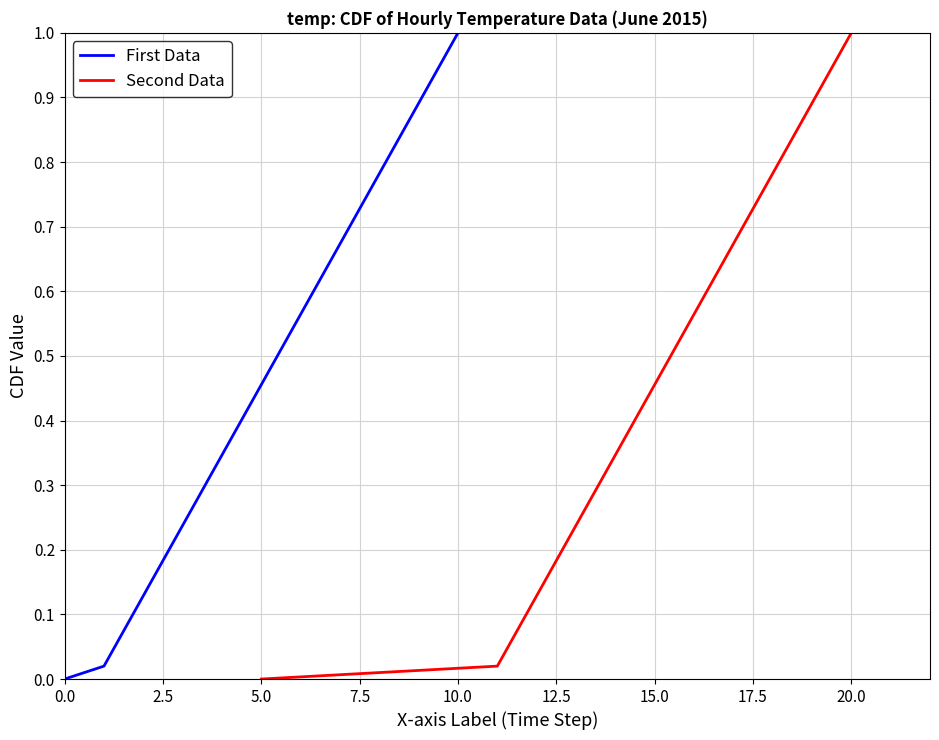

Which series has the widest spread of values?

First Data